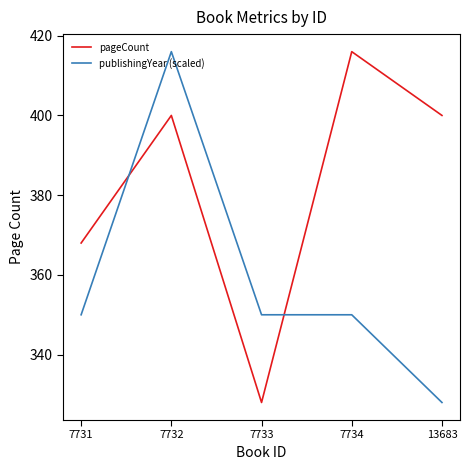

Is this an area chart (filled region under the line)?

No